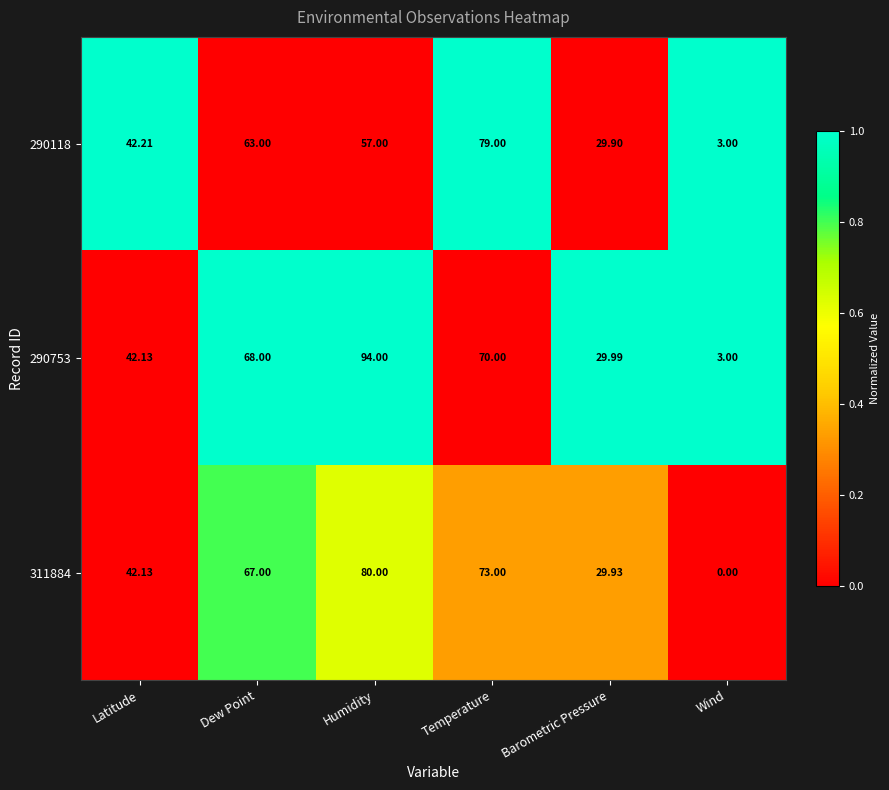

Is the value of 311884 at Dew Point greater than the value of 290753 at Humidity?

No